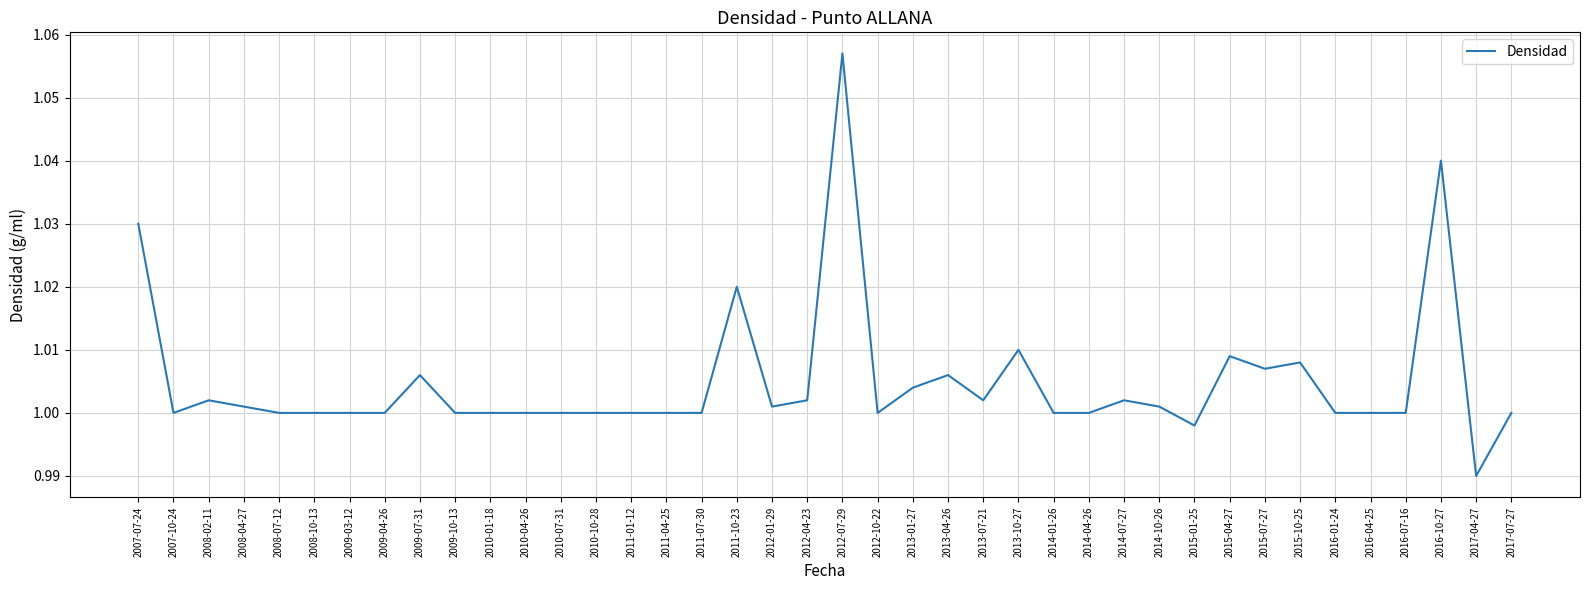

What position from the left is 2012-04-23?

20